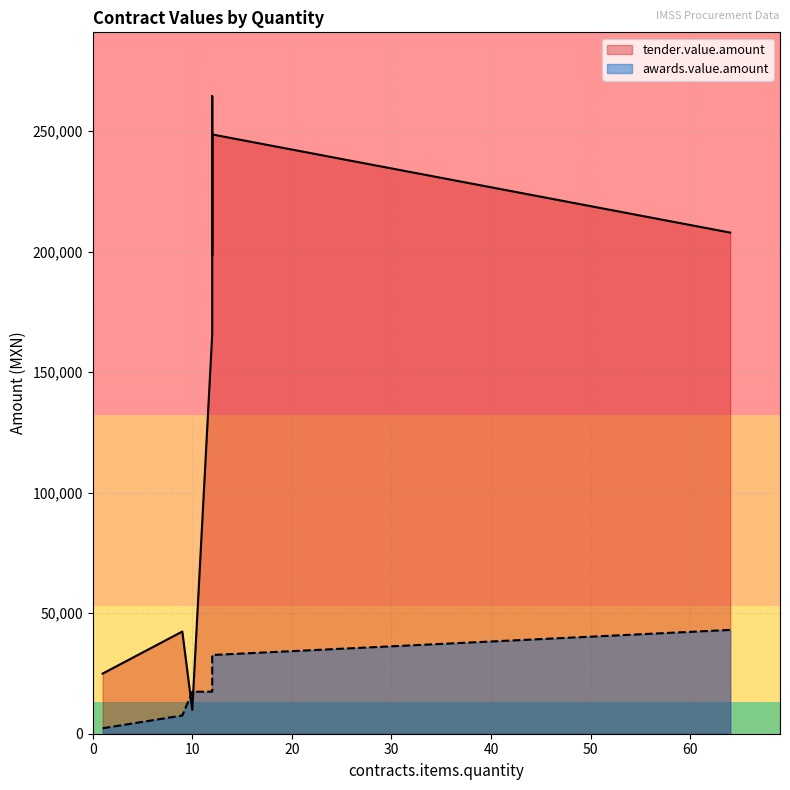

What is the difference between the awards.value.amount values at 9 and 64?

35498.4